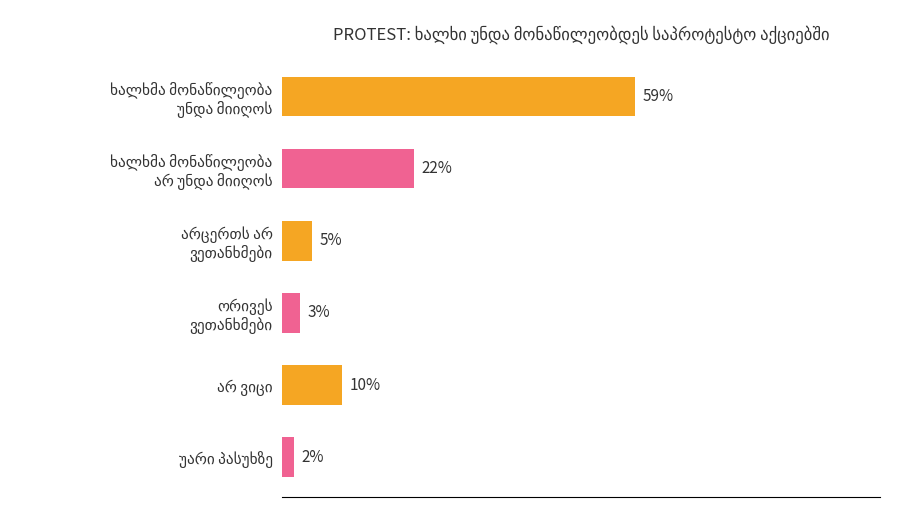

What is the minimum value shown in the chart?

2